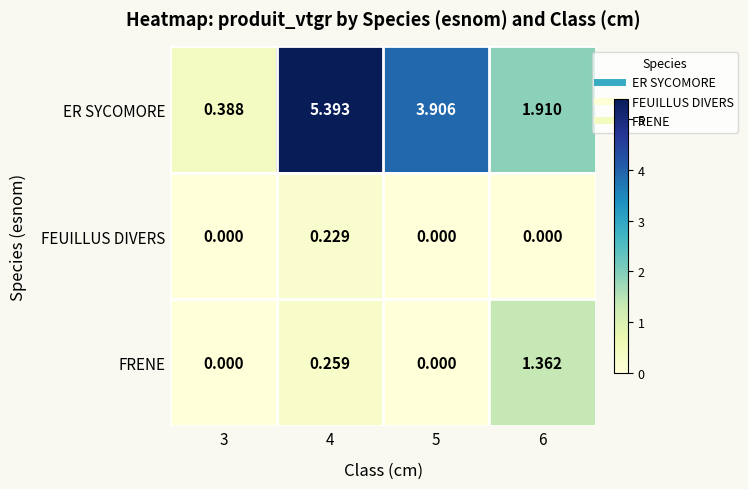

List the series in order of their peak value, highest first.

ER SYCOMORE, FRENE, FEUILLUS DIVERS